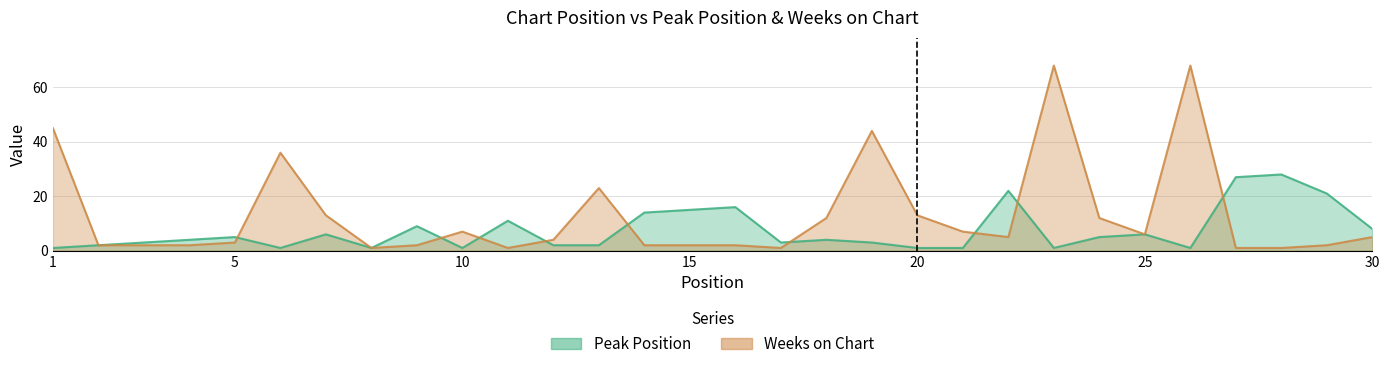

What is the average value of the Peak Position series?

7